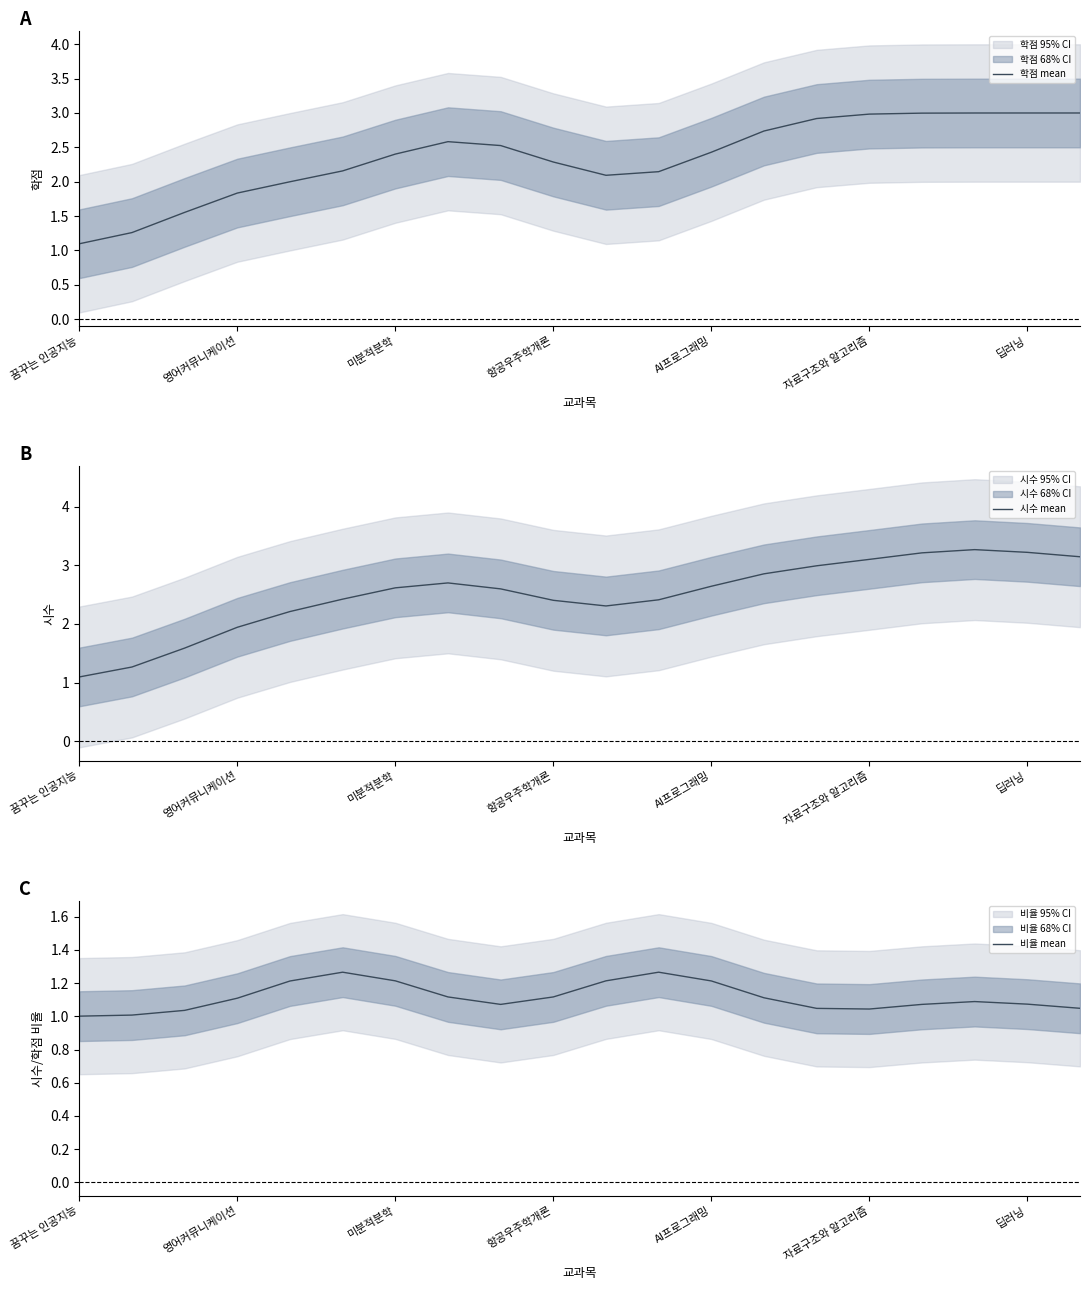

Rank the series by their maximum value, from lowest to highest.

비율 mean, 학점 mean, 시수 mean